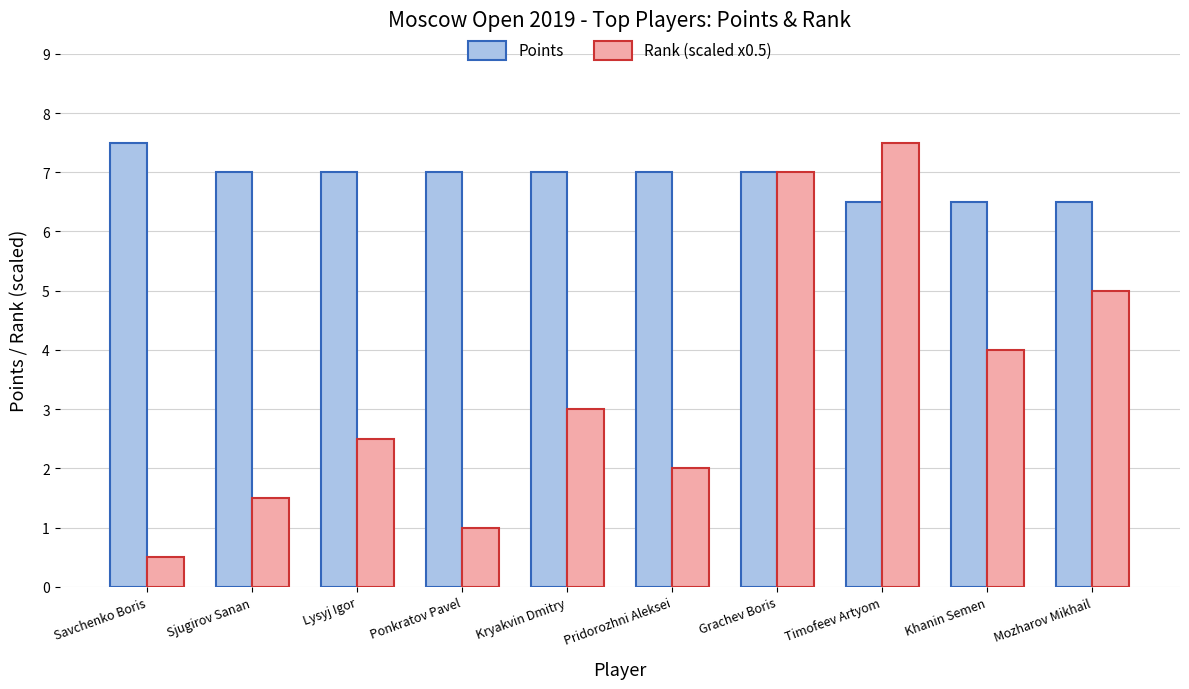

Between Savchenko Boris and Kryakvin Dmitry, which series saw the biggest shift?

Rank (scaled x0.5)